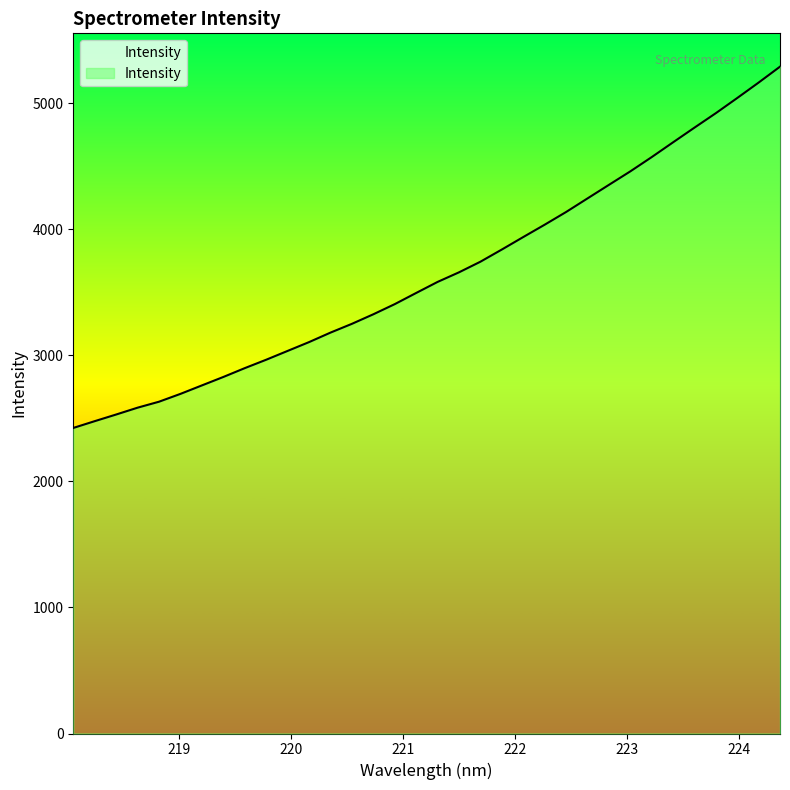

What is the maximum value shown in the chart?

5289.6